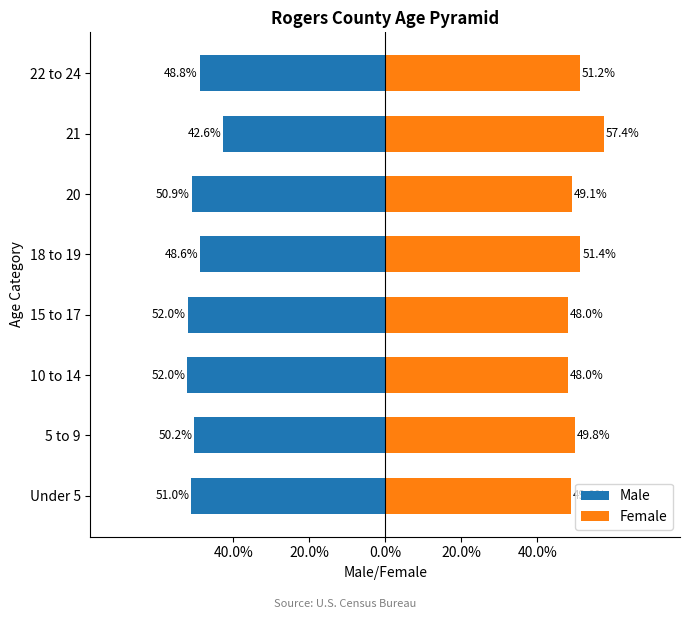

Reading left to right, extract all data points from this chart.

Male: -51.0	-50.2	-52.0	-52.0	-48.6	-50.9	-42.6	-48.8
Female: 49.0	49.8	48.0	48.0	51.4	49.1	57.4	51.2